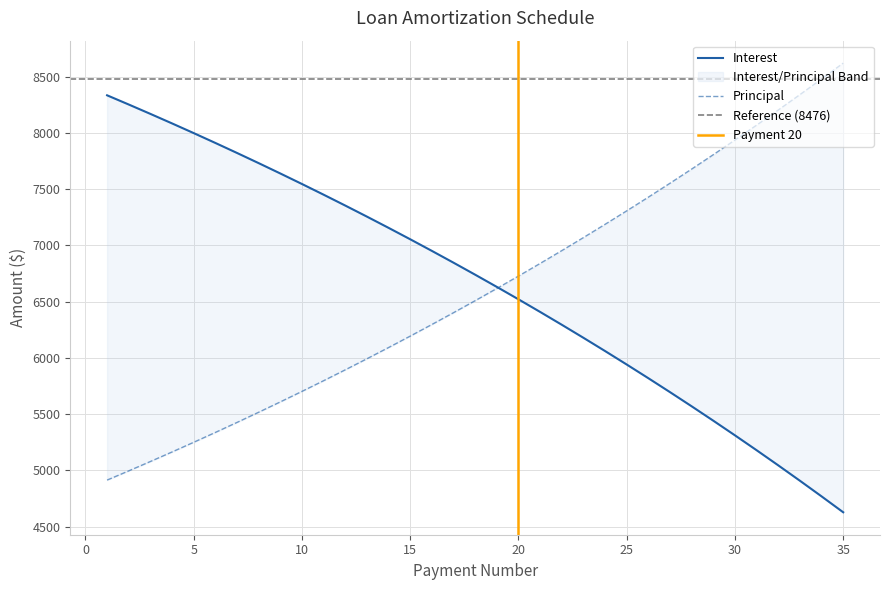

Does the chart have visible grid lines?

Yes